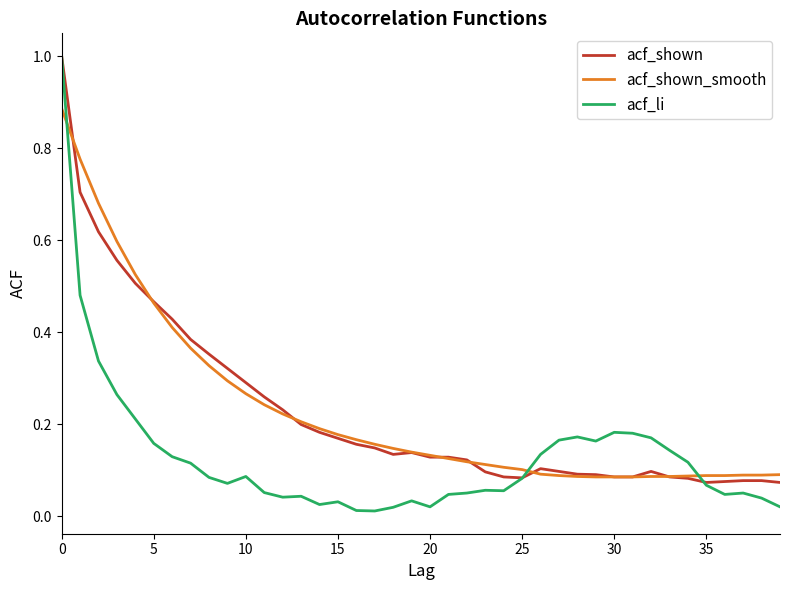

What are all the series names shown in the legend?

acf_shown, acf_shown_smooth, acf_li